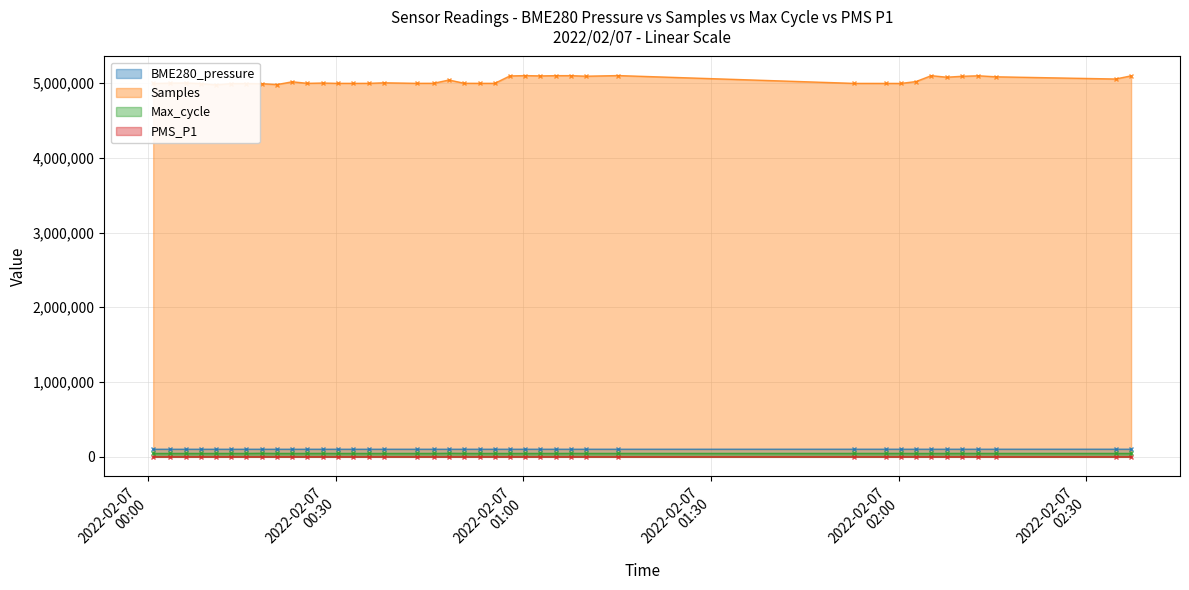

How many lines are shown in the chart?

4